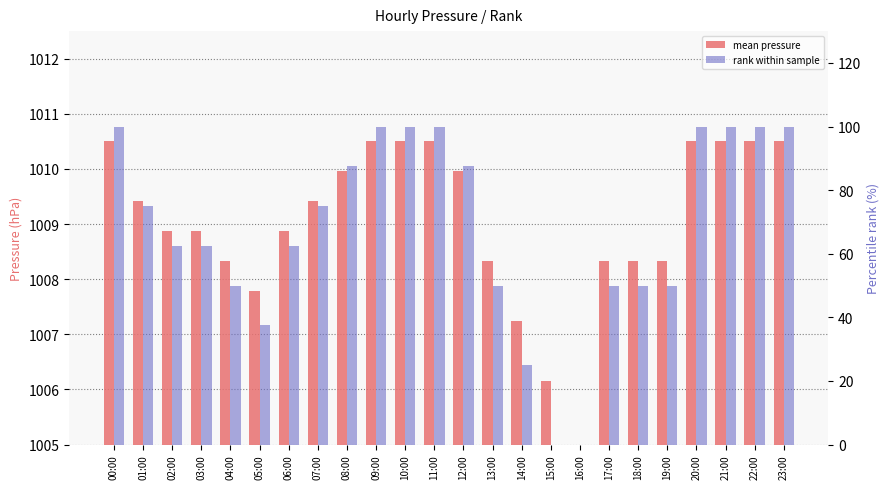

How many data points in rank within sample are less than 74?

12